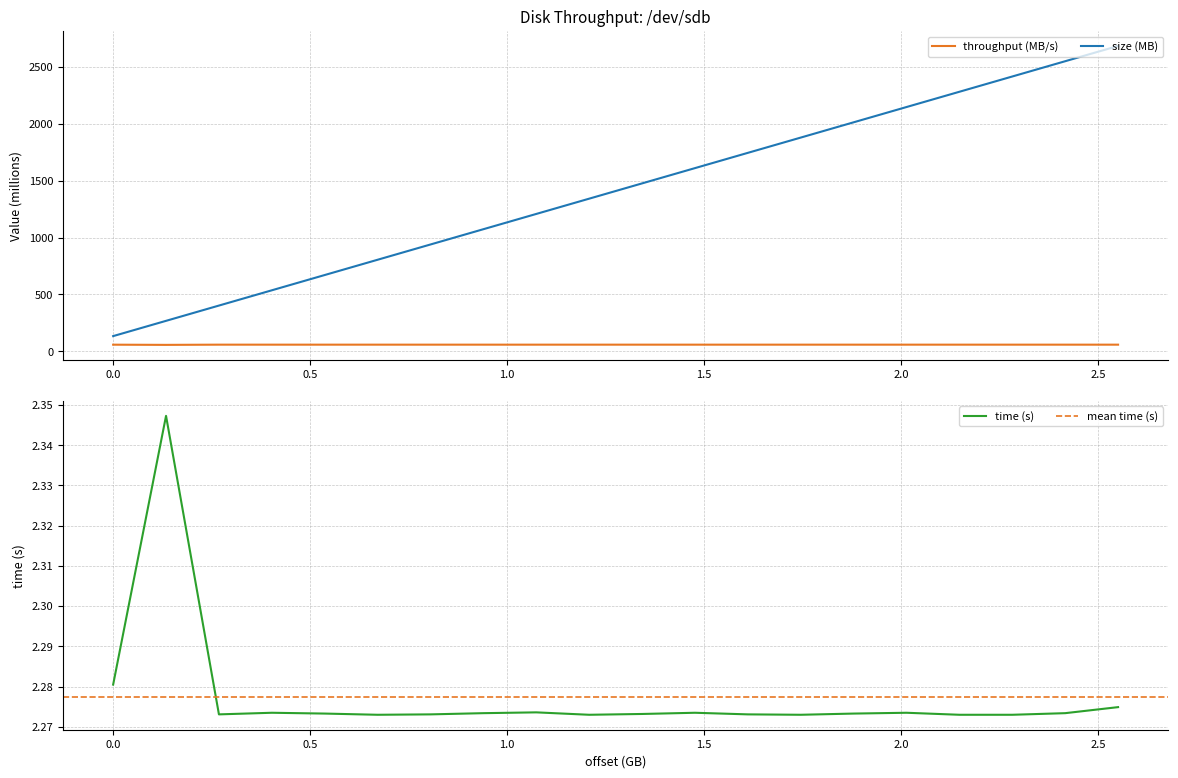

True or false: throughput (bytes/s) and size intersect in this chart.

False